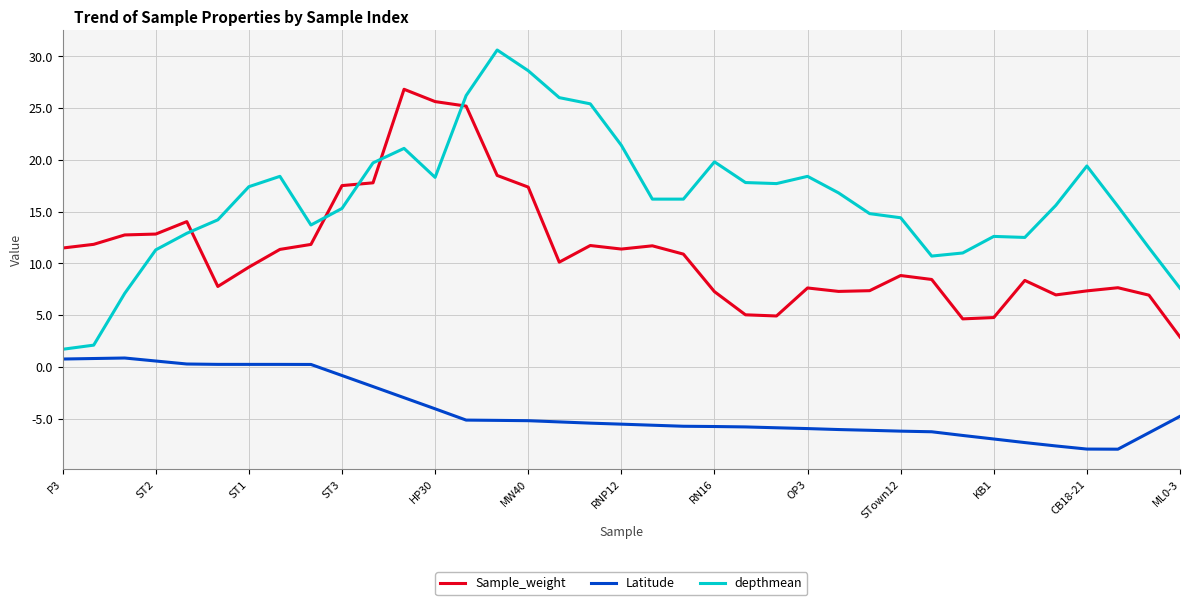

What is the highest value of the Sample_weight series?

26.8